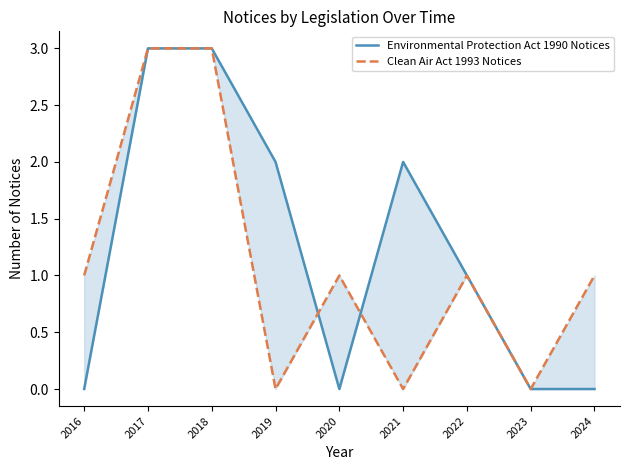

How many Clean Air Act 1993 Notices values are between 0 and 1?

7